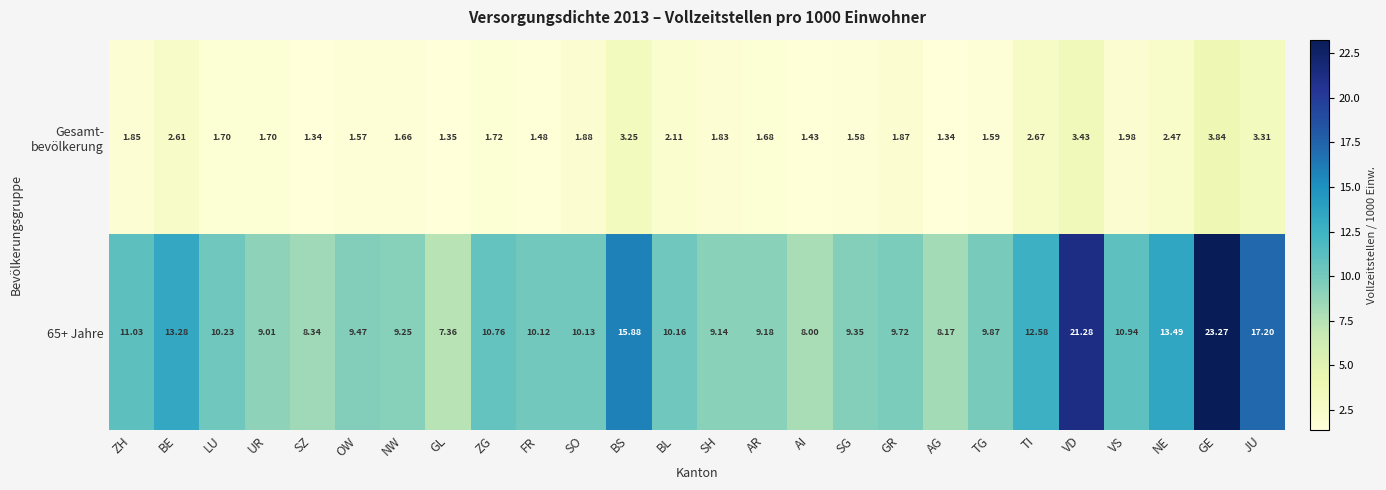

List the labels in order of 65+ Jahre value, smallest first.

GL, AI, AG, SZ, UR, SH, AR, NW, SG, OW, GR, TG, FR, SO, BL, LU, ZG, VS, ZH, TI, BE, NE, BS, JU, VD, GE